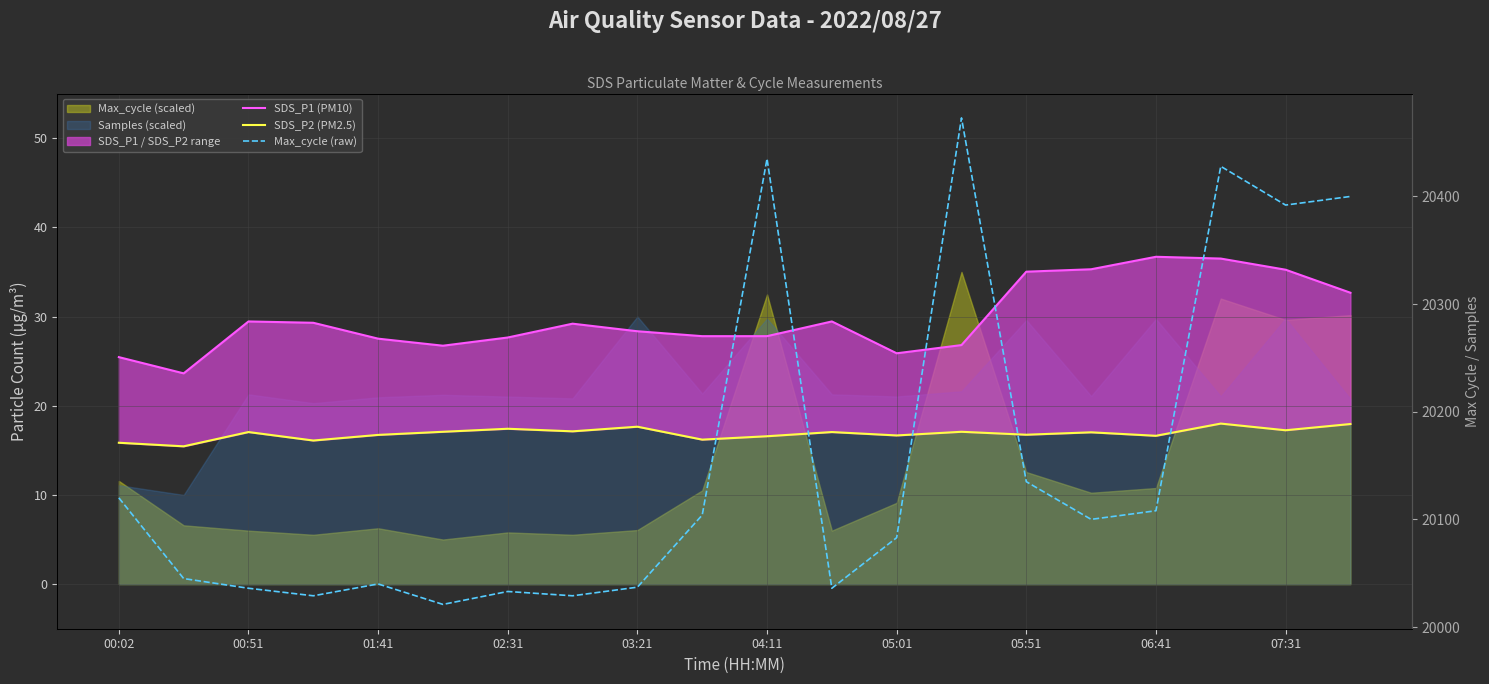

True or false: Max_cycle (raw) has a value of 20435.0 at 04:11.

True